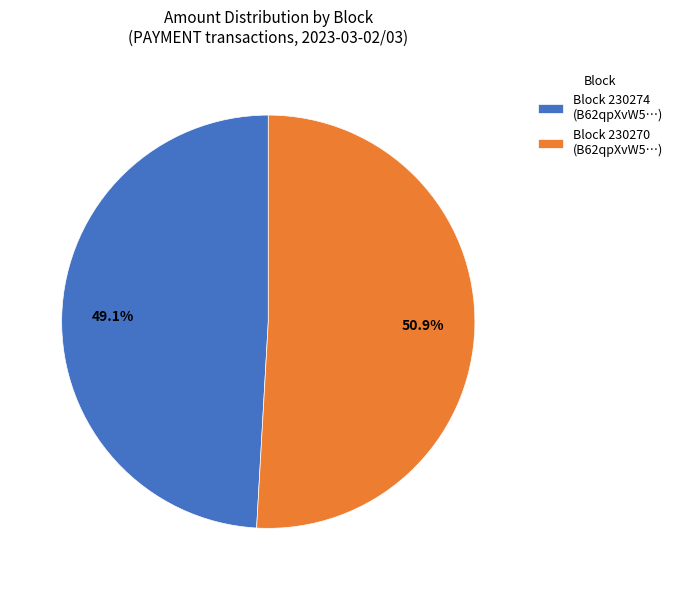

Which slice represents more than half of the pie?

Block 230270 (B62qpXvW5…)